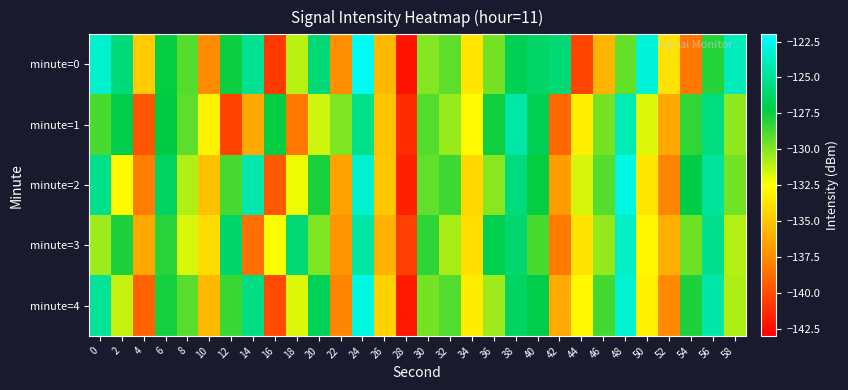

At which category is the sum across all series the highest?

24